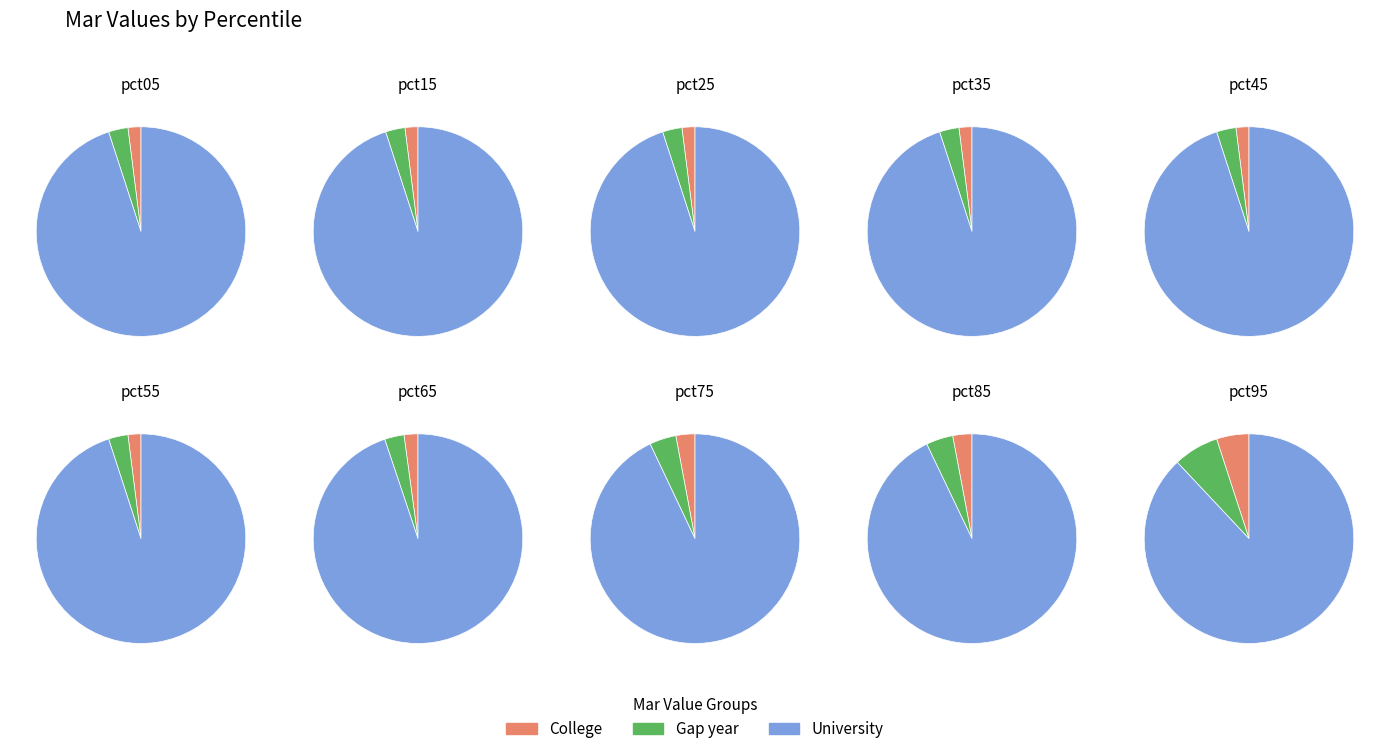

How much of the chart is everything except pct85?

87.1%